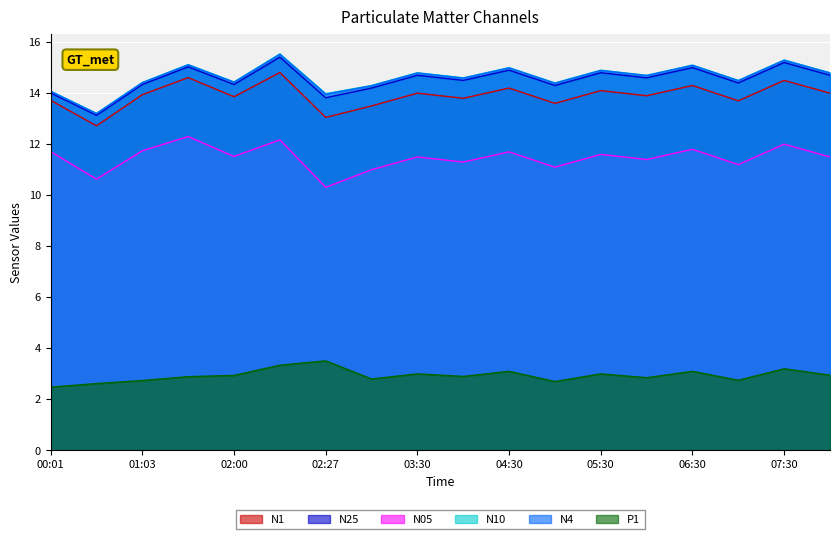

Does the chart display data point markers on the line(s)?

No